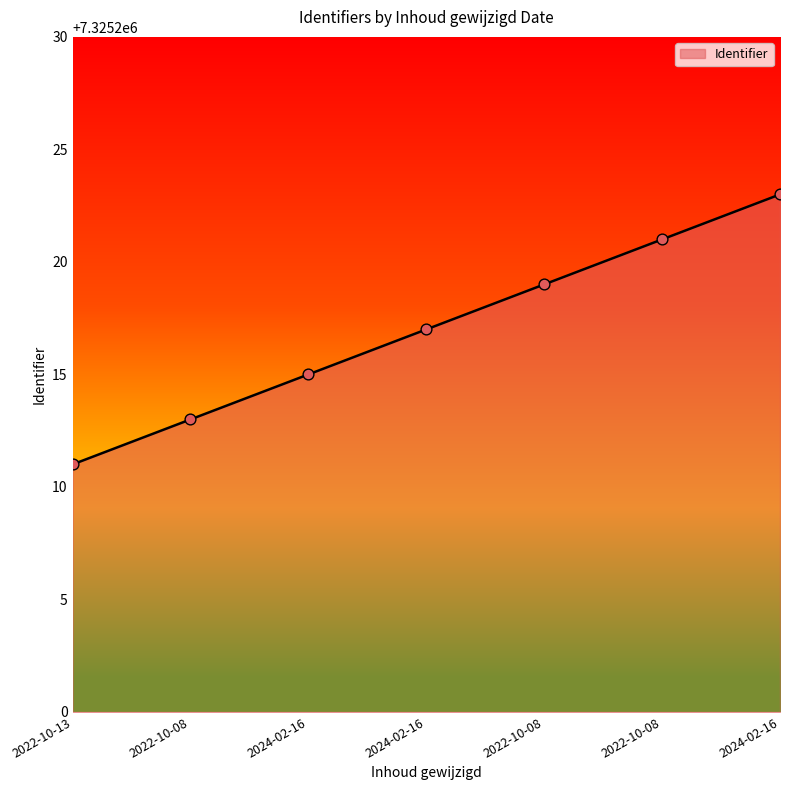

What is the change in value from 2024-02-16 to 2024-02-16?

+2